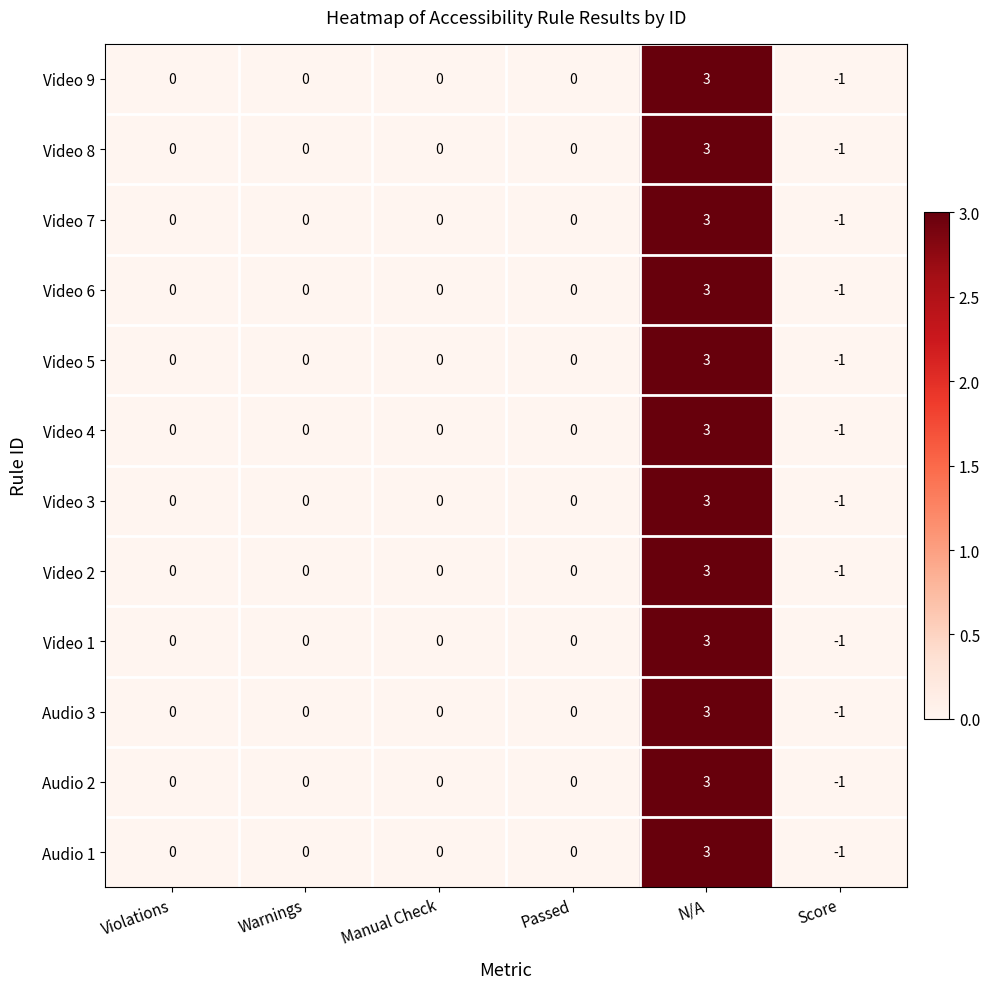

What is the difference between the maximum and minimum values in the Video 8 series?

4